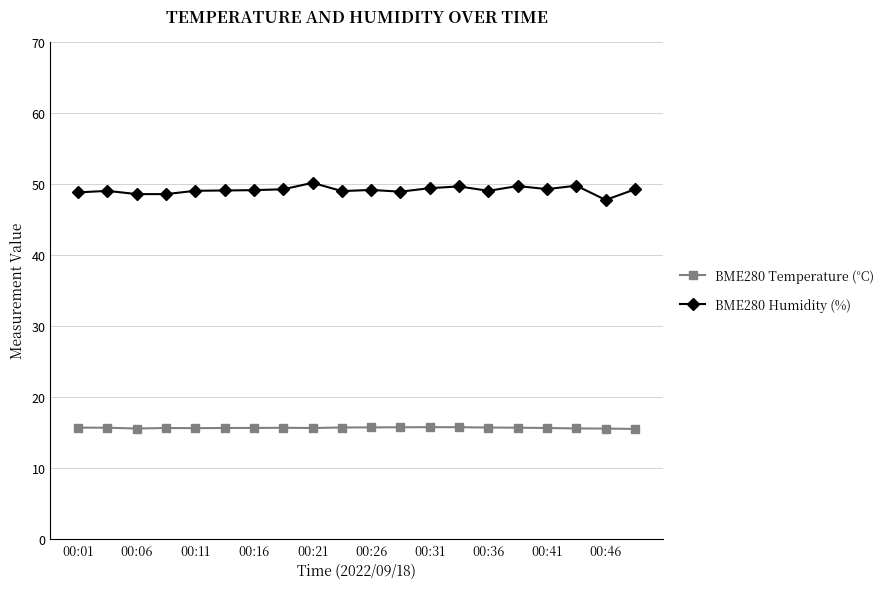

What is the value of the BME280 Temperature (°C) point at the 9th from the left?

15.6